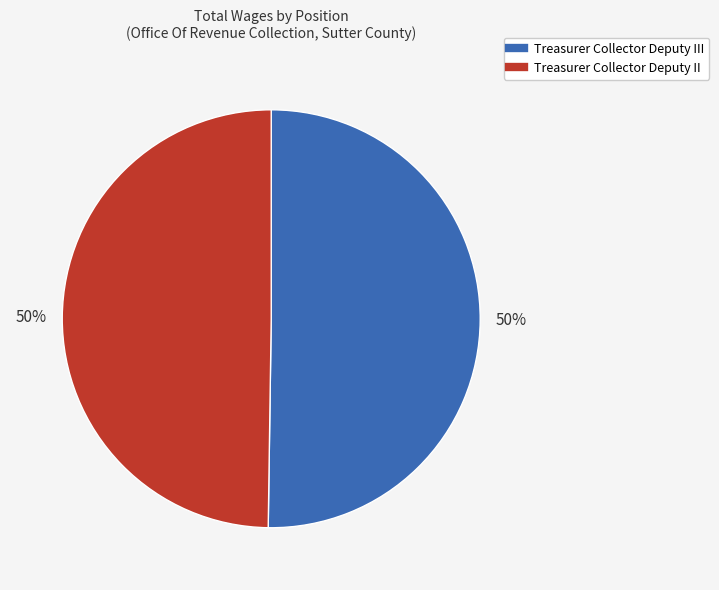

To the nearest percent, what is the average slice percentage?

50%